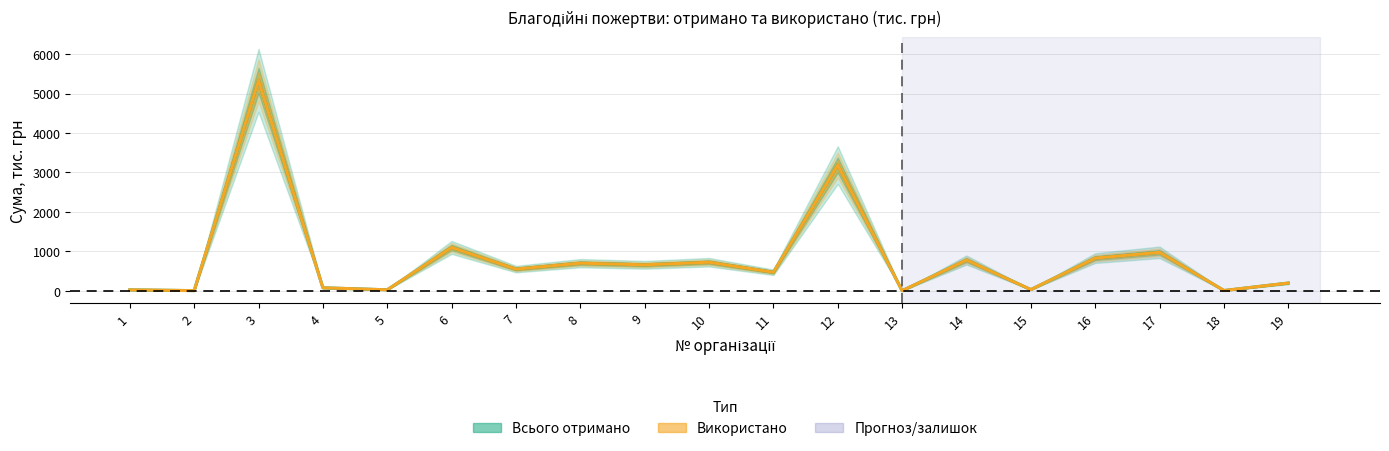

At which label does Всього отримано reach its minimum?

13